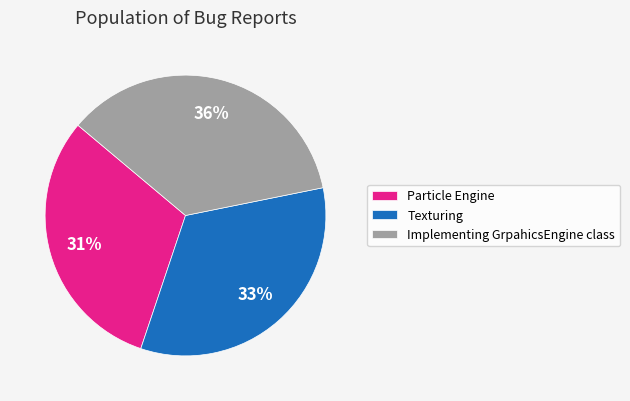

Is there any slice that represents more than half of the pie?

No